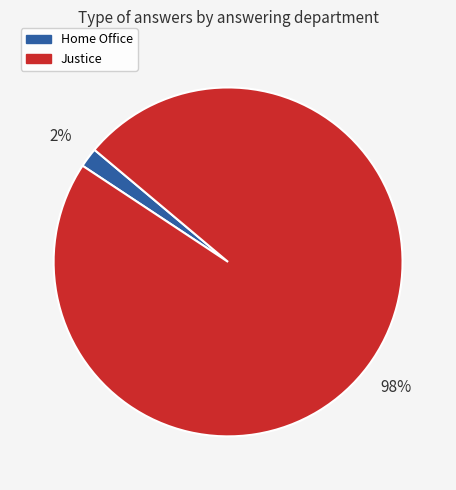

True or false: Home Office accounts for 2% of the total.

True